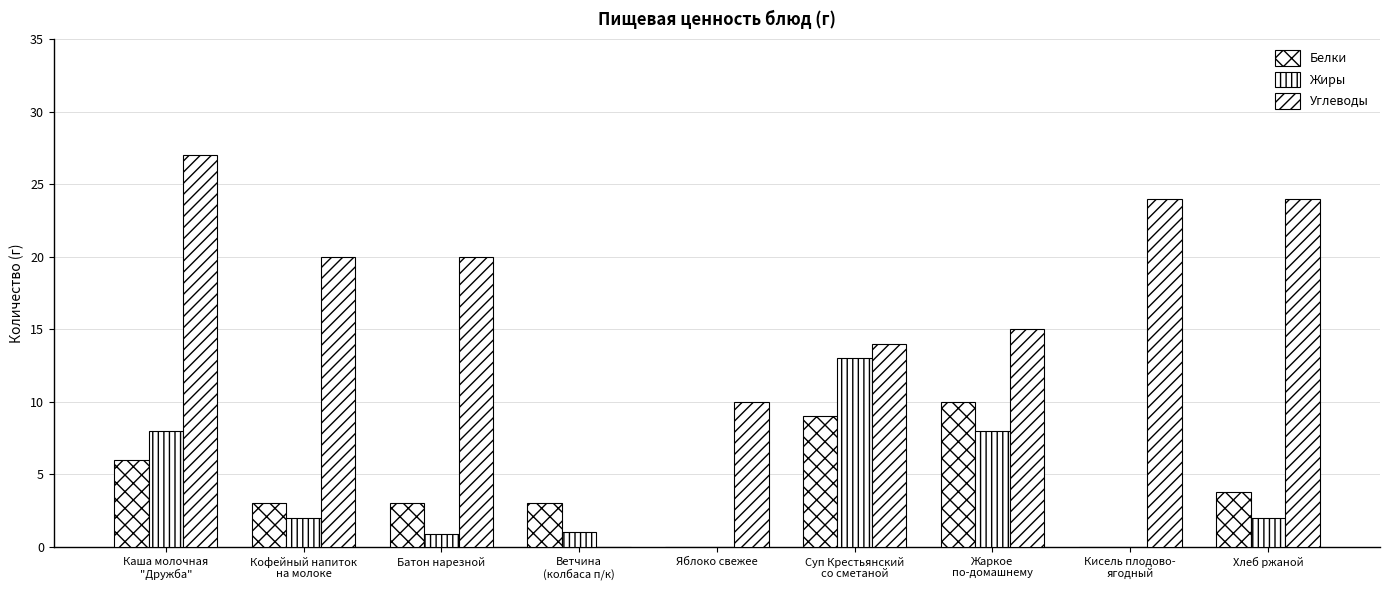

How many groups of bars are there?

9